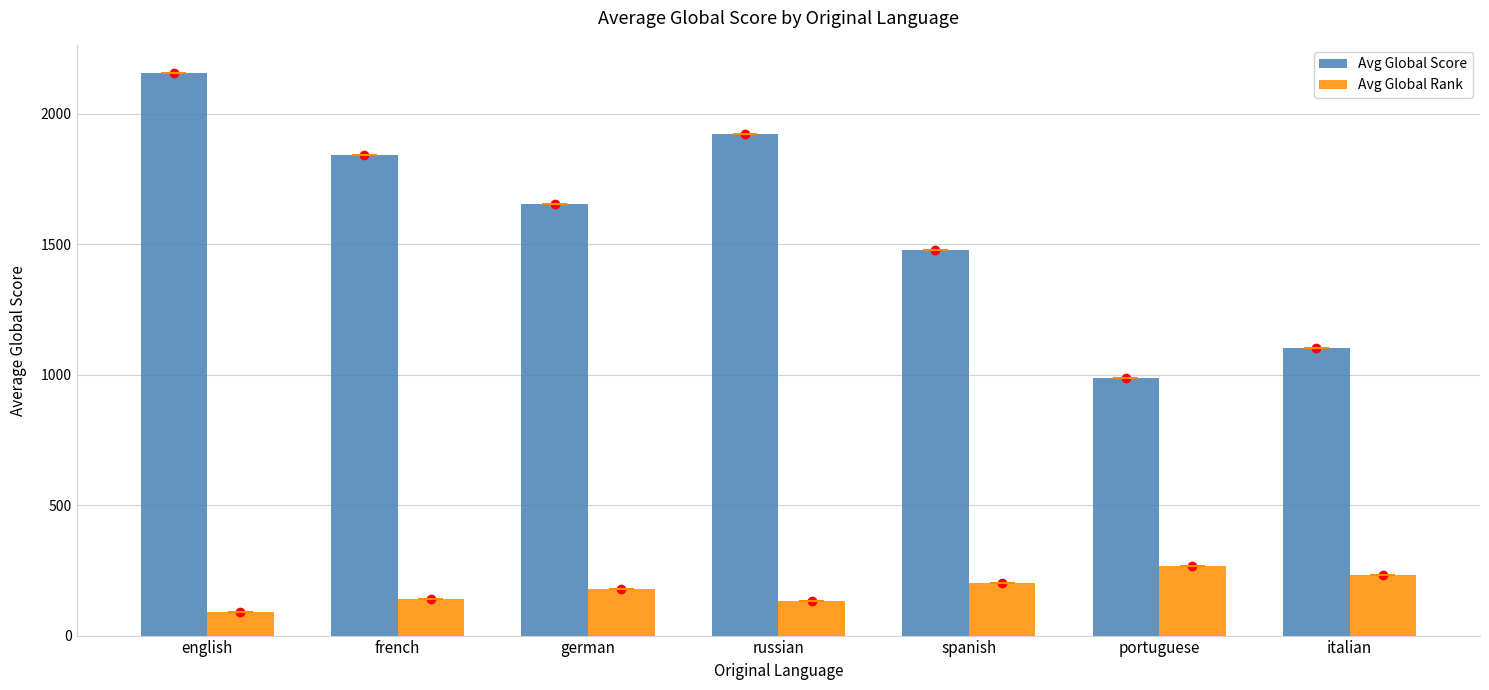

Is it true that Avg Global Rank equals 230 at russian?

False